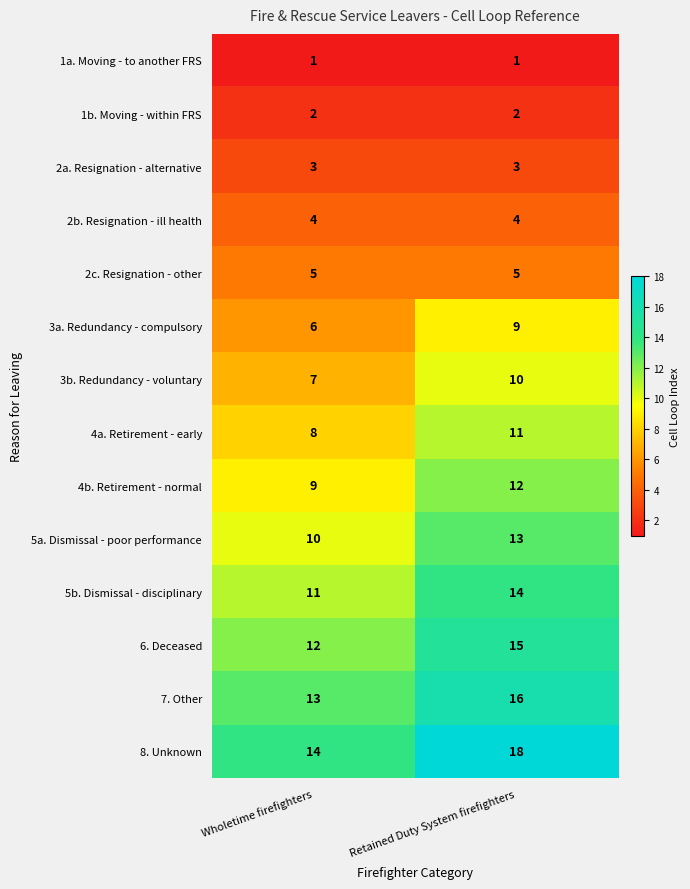

What is the total value across all series at Retained Duty System firefighters?

133